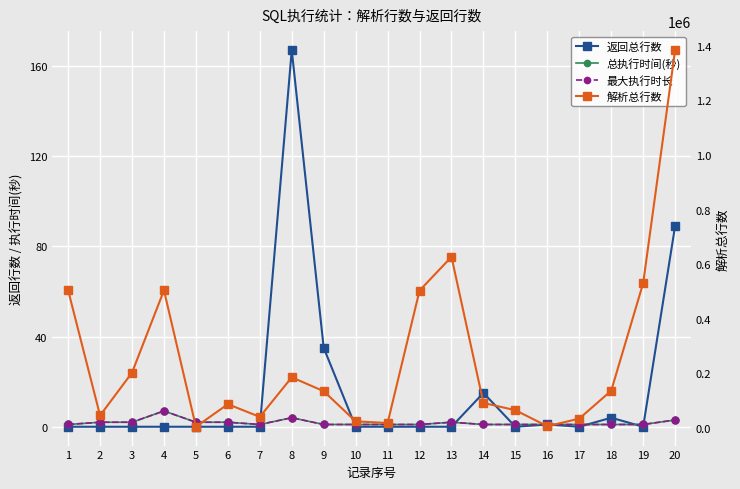

The value of 解析总行数 at 6 is 87205. True or false?

True